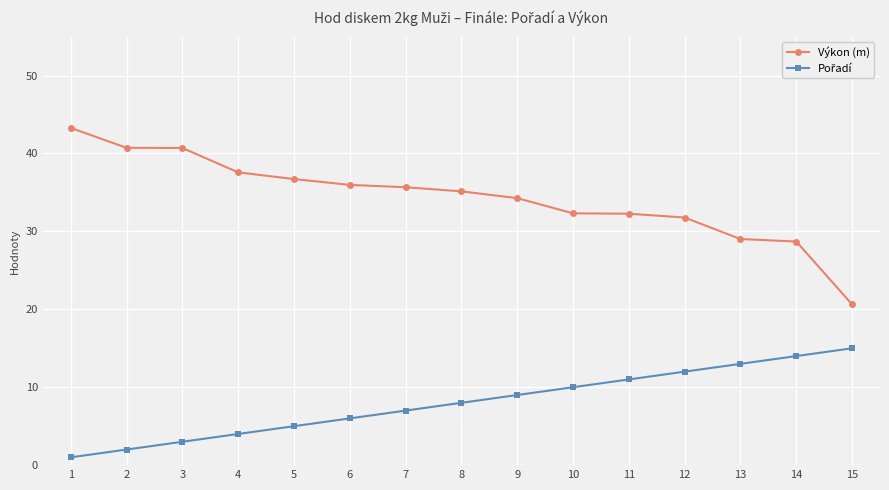

What is the value of the Výkon (m) point at the 8th from the left?

35.1